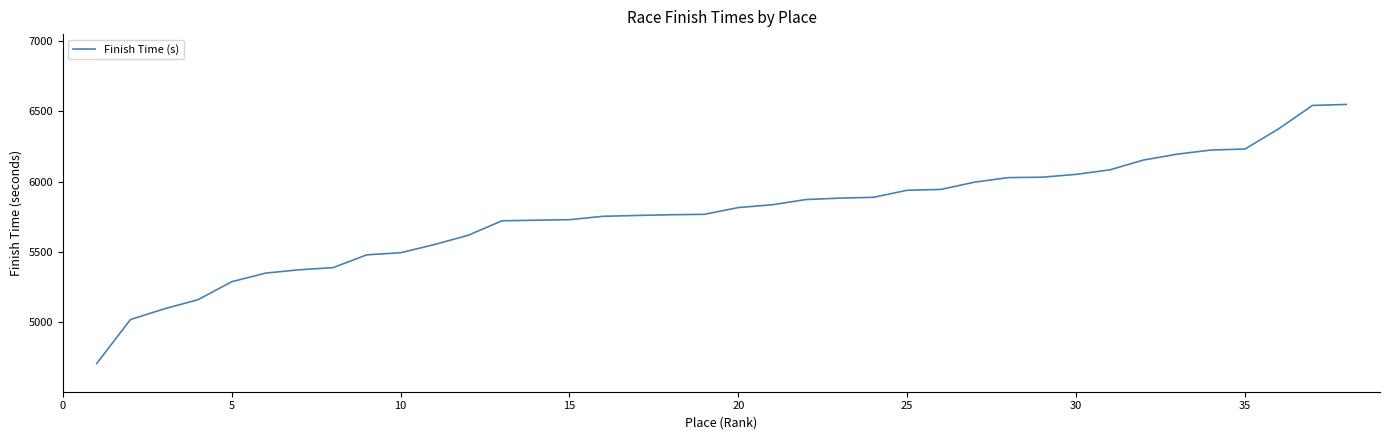

What is the difference between the maximum and minimum values?

1842